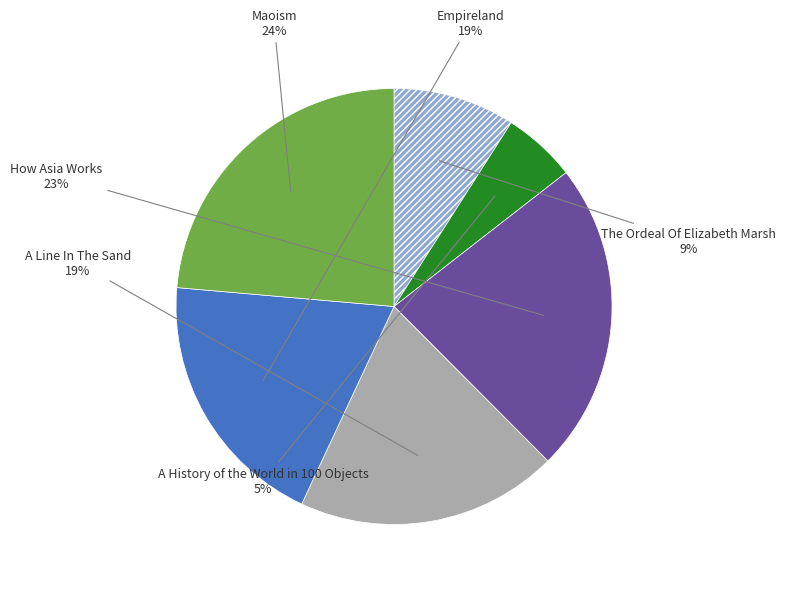

Is there any slice that represents more than half of the pie?

No